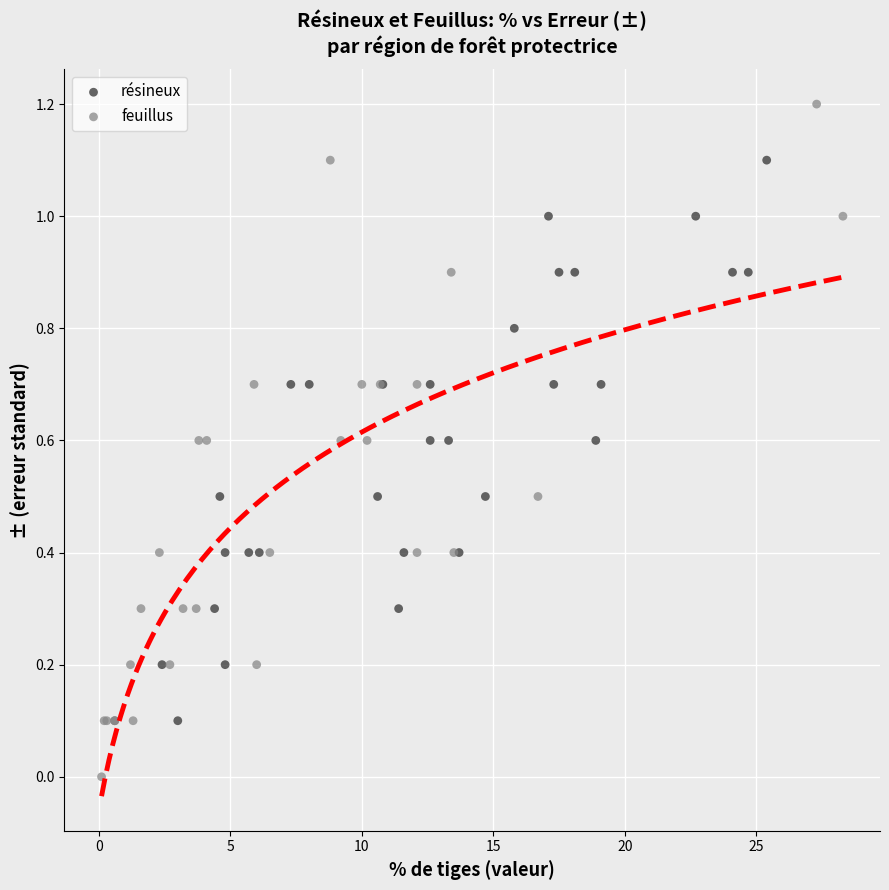

Which series has the widest spread of Y values?

feuillus